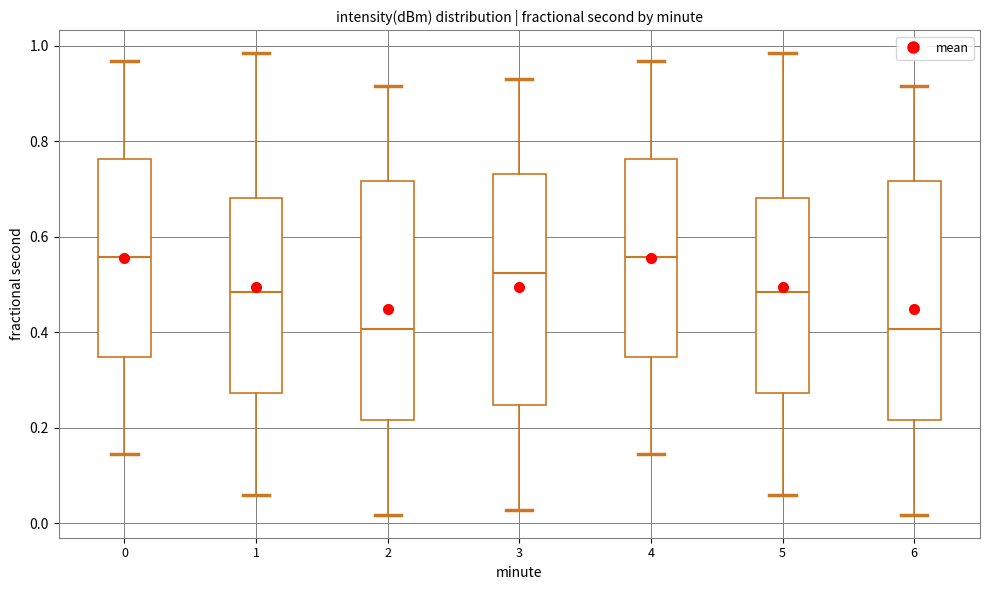

Reading left to right, transcribe this box plot: for each box, give where its median line is, the range the box spans, and where its two whiskers end, as read against the y-axis. The values are not printed on the chart, so give them approximately, as read against the axis.

0: median 0.56, box 0.34 to 0.76, whiskers 0.14 to 0.96
1: median 0.48, box 0.28 to 0.68, whiskers 0.06 to 0.98
2: median 0.40, box 0.22 to 0.72, whiskers 0.02 to 0.92
3: median 0.52, box 0.24 to 0.74, whiskers 0.02 to 0.94
4: median 0.56, box 0.34 to 0.76, whiskers 0.14 to 0.96
5: median 0.48, box 0.28 to 0.68, whiskers 0.06 to 0.98
6: median 0.40, box 0.22 to 0.72, whiskers 0.02 to 0.92